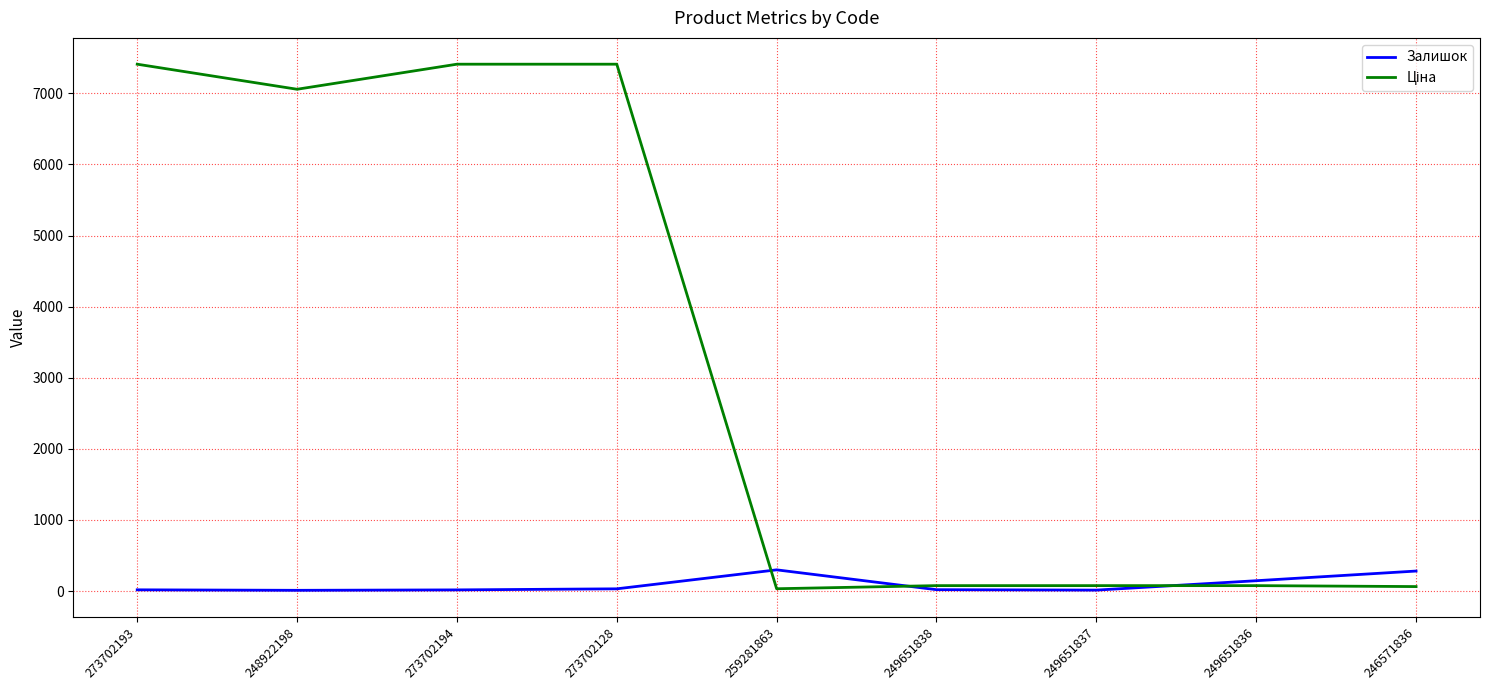

What is the greatest value displayed?

7410.0